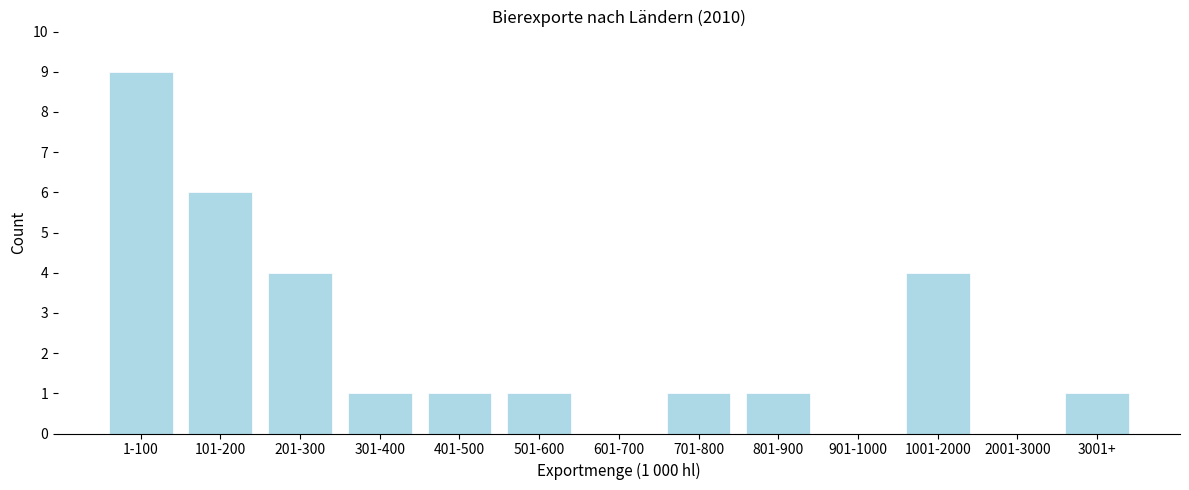

Reading right to left, list all the values displayed in this chart.

3001+=1	2001-3000=0	1001-2000=4	901-1000=0	801-900=1	701-800=1	601-700=0	501-600=1	401-500=1	301-400=1	201-300=4	101-200=6	1-100=9